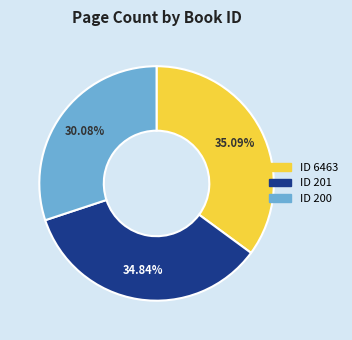

Is there a majority slice in this chart?

No